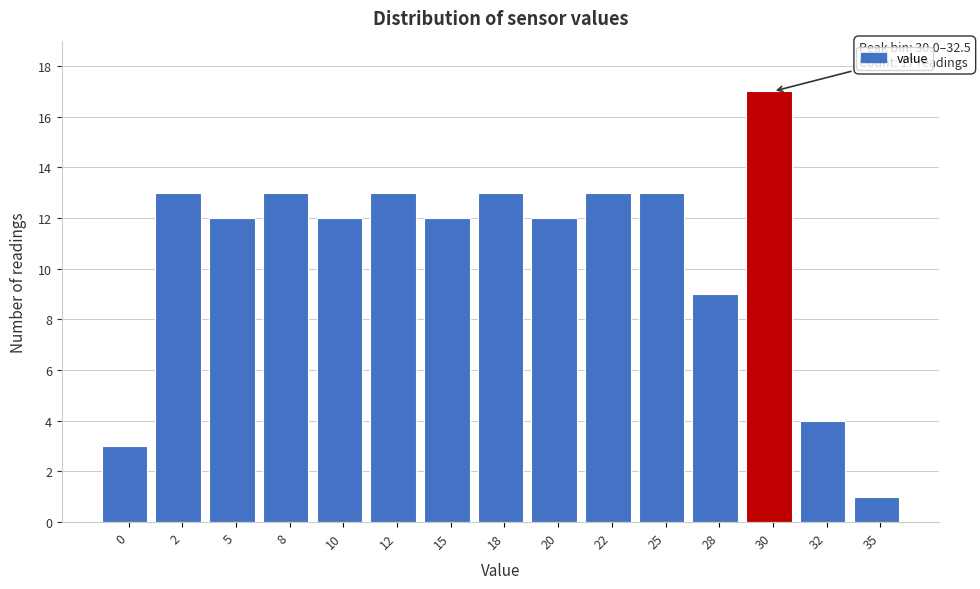

Reading right to left, transcribe all the data shown in this chart.

1	4	17	9	13	13	12	13	12	13	12	13	12	13	3